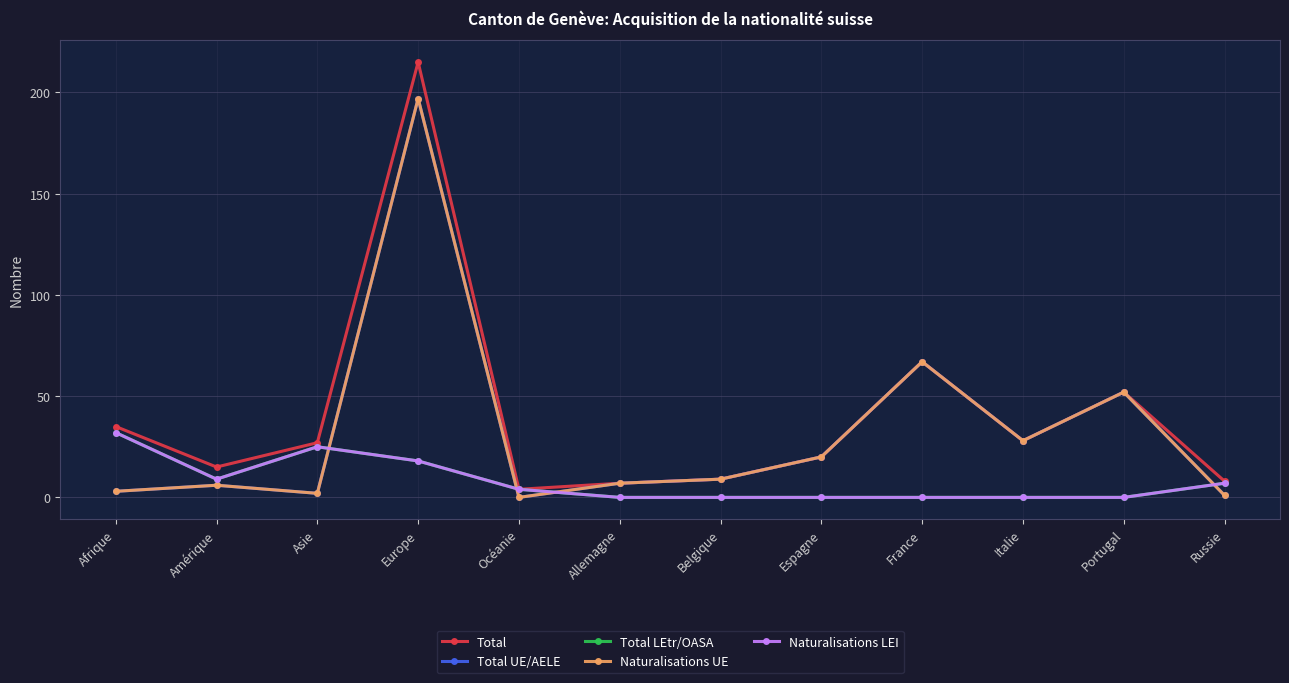

At which category does Naturalisations UE reach its first local peak?

Amérique